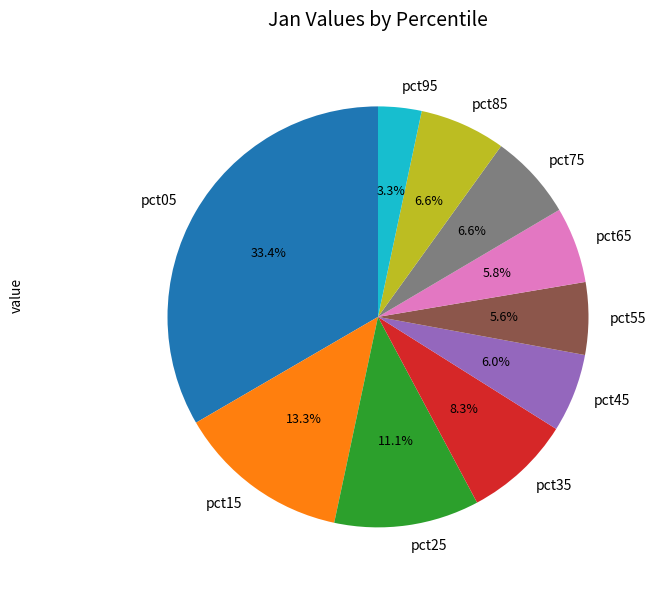

To the nearest percent, what portion does pct05 represent?

33%